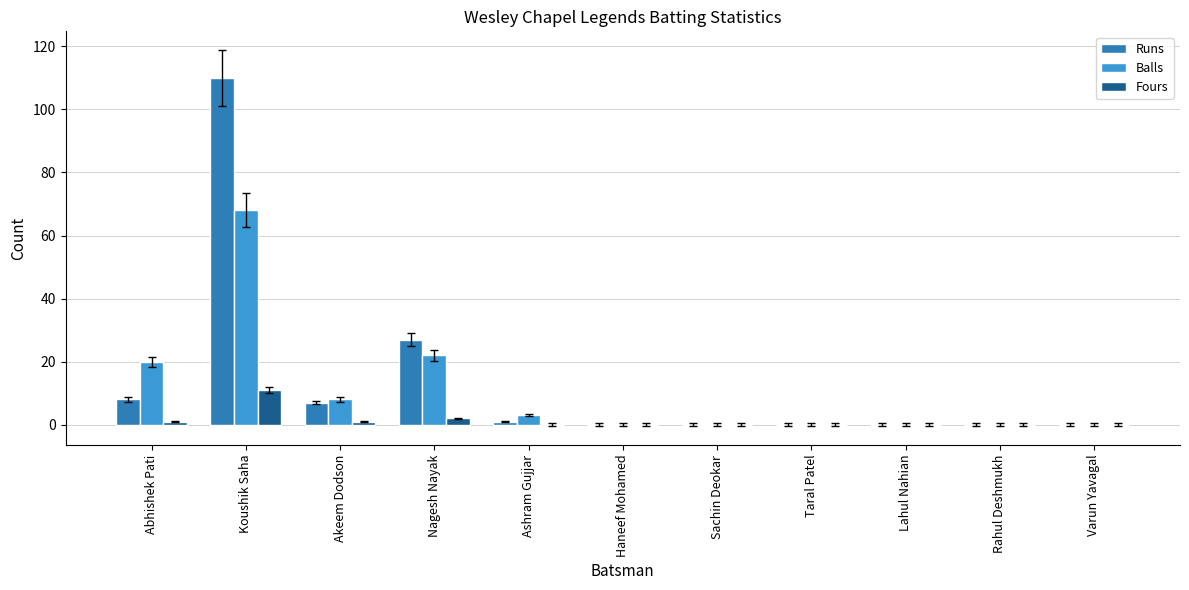

What is the average value of the Fours series?

1